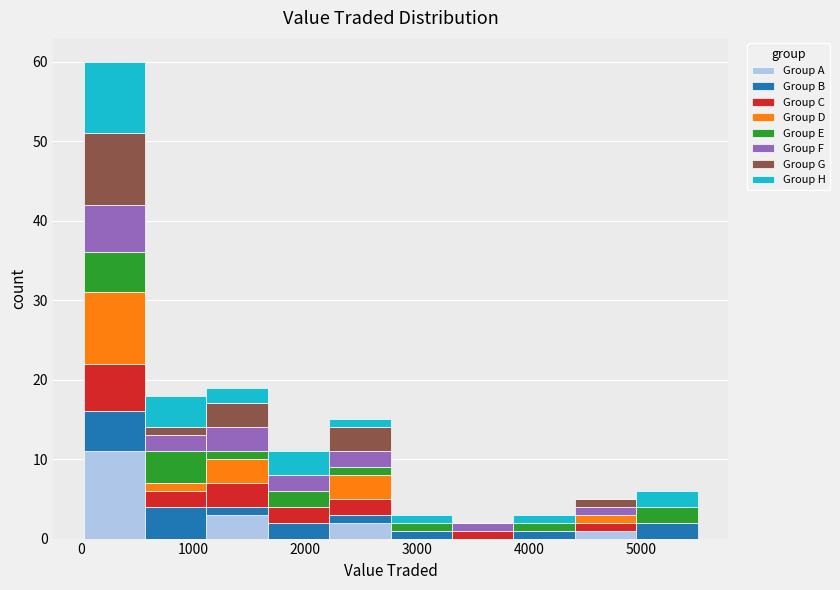

Reading left to right, transcribe this chart: for each stacked bar, give the range it covers on the x-axis and its total height. Neither the bar edges nor the heights are printed on the chart, so give them approximately, as read against the axes.

0 to 600: 60
600 to 1100: 18
1100 to 1700: 19
1700 to 2200: 11
2200 to 2800: 15
2800 to 3300: 3
3300 to 3900: 2
3900 to 4400: 3
4400 to 5000: 5
5000 to 5500: 6